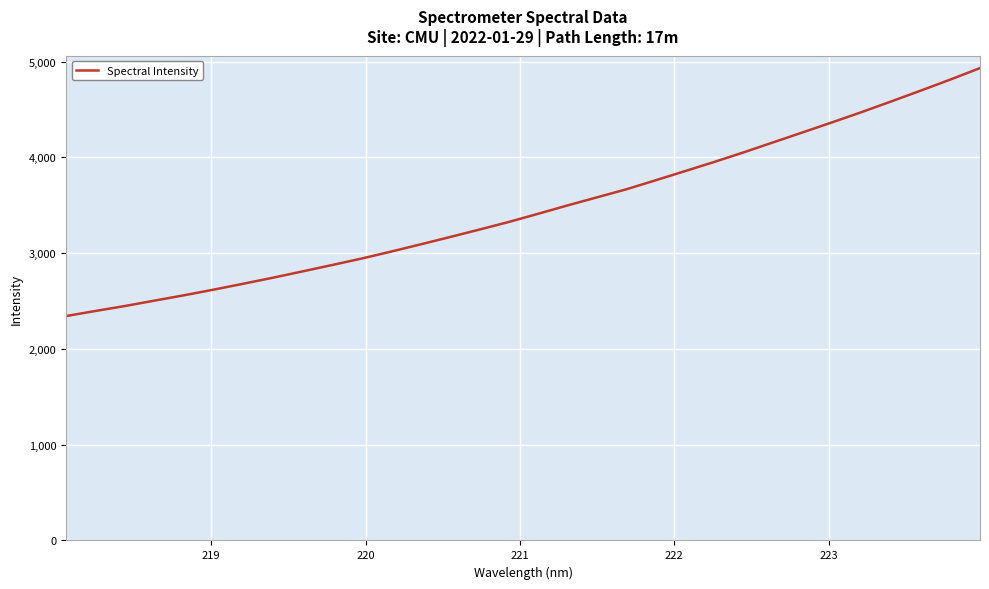

What is the difference between the maximum and minimum values?

2589.7